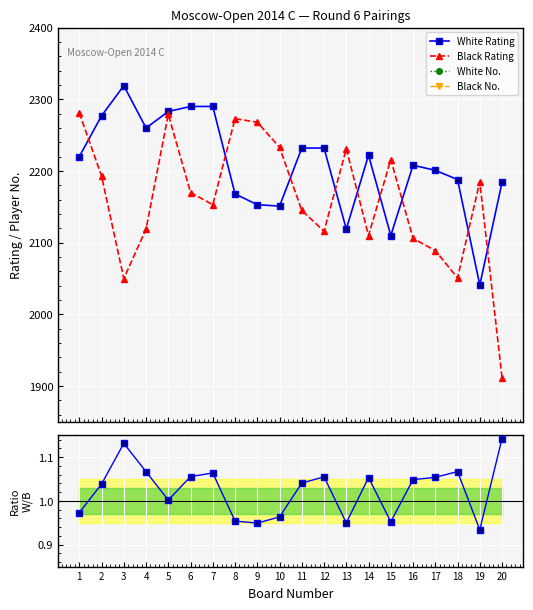

True or false: White No. and White/Black Rating Ratio cross at least once.

True